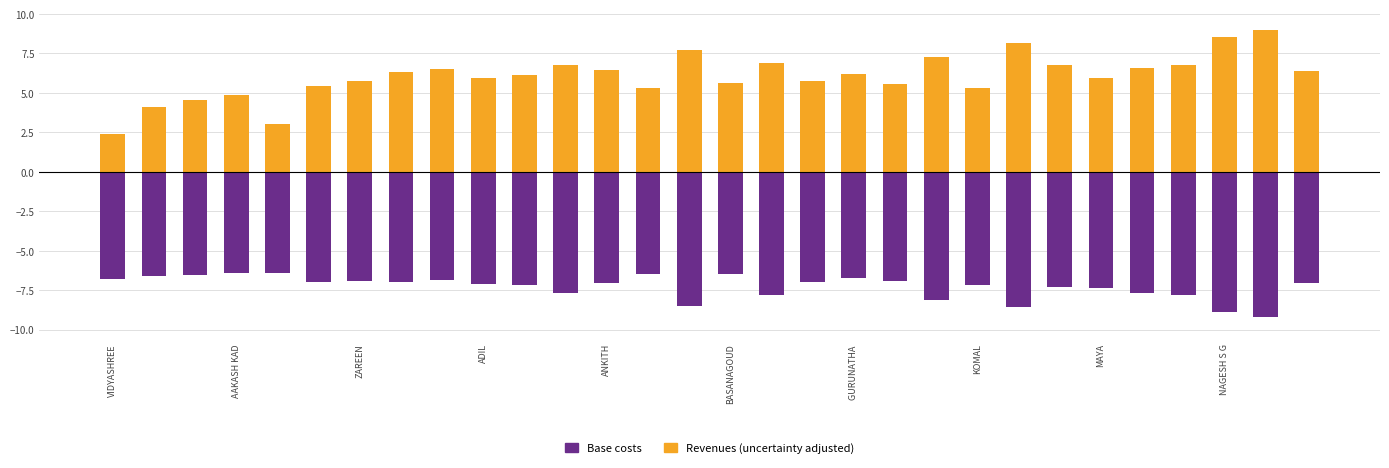

Is it true that Revenues (uncertainty adjusted) equals 6.7 at 11?

True